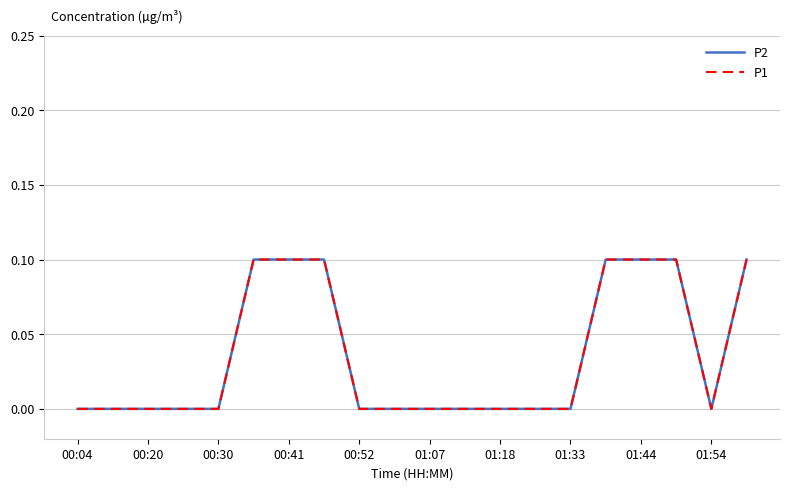

Where is P1 nearest to the value 0?

00:04